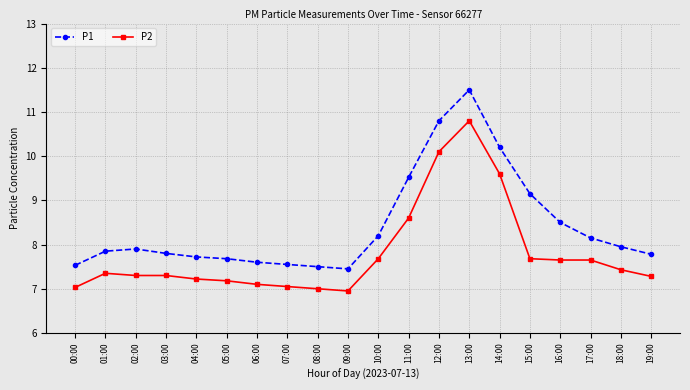

What is the difference between the highest and lowest values at 10:00?

0.5